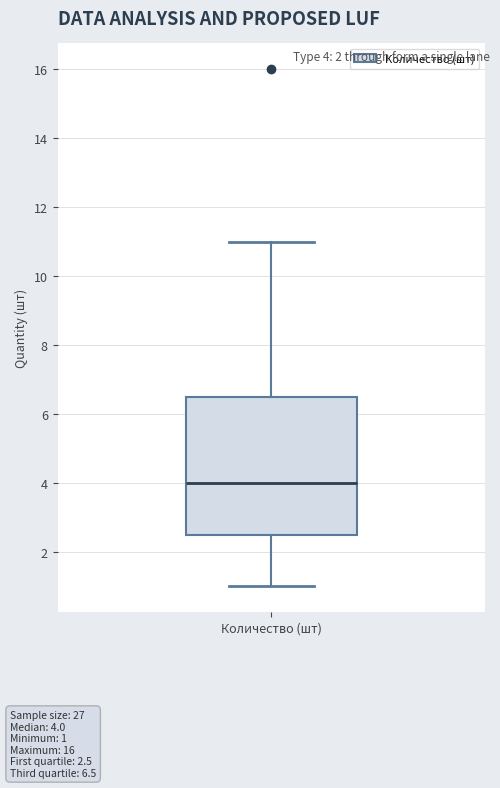

Where does the upper whisker of the box for Количество (шт) end on the y-axis? The values are not printed on the chart, so give them approximately, as read against the axis.

11.0